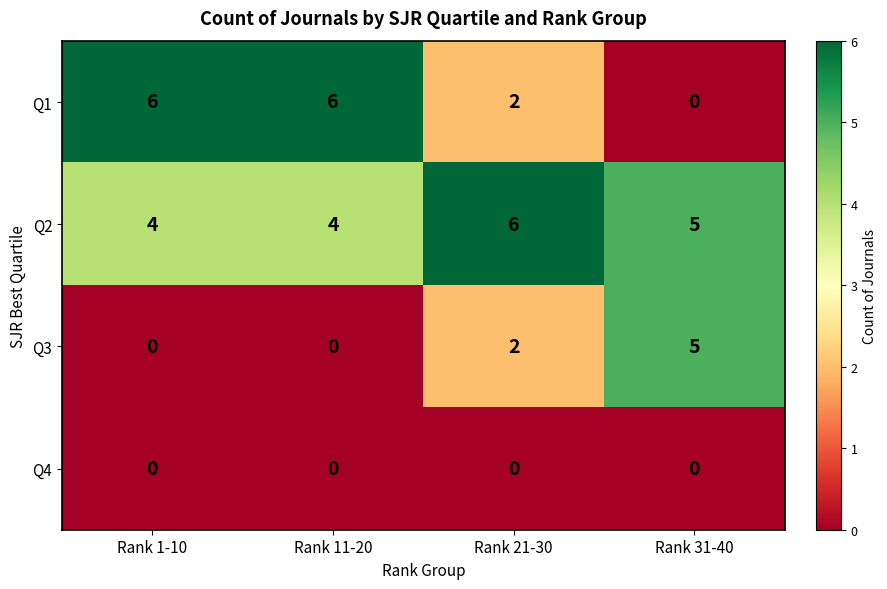

The Q3 series shows -2 at Rank 1-10. True or false?

False